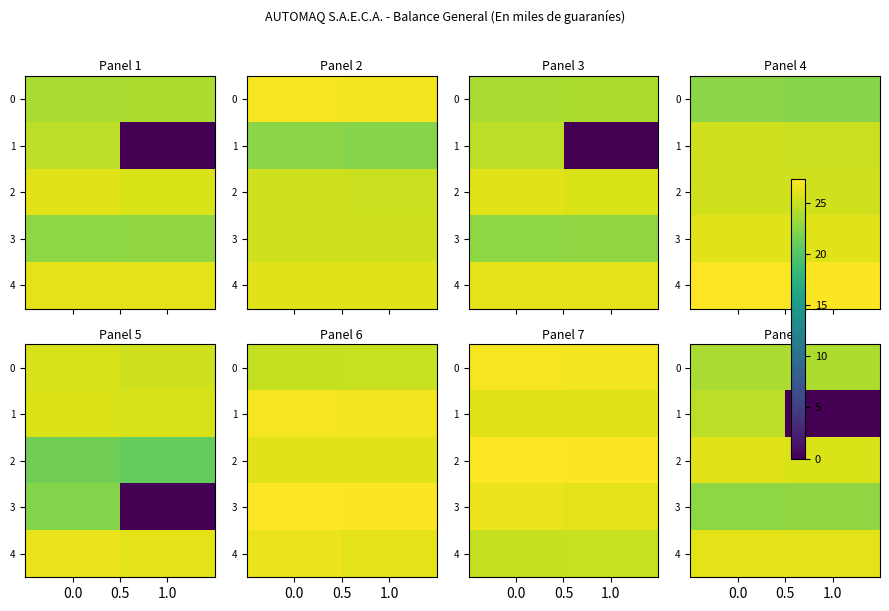

Which series has the largest total across all categories?

4